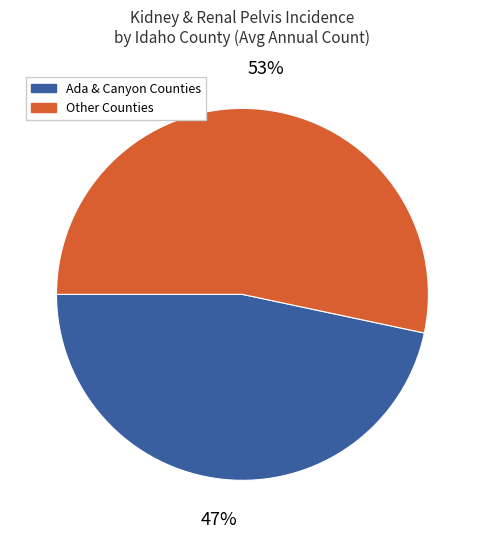

Is there any slice that represents more than half of the pie?

Yes